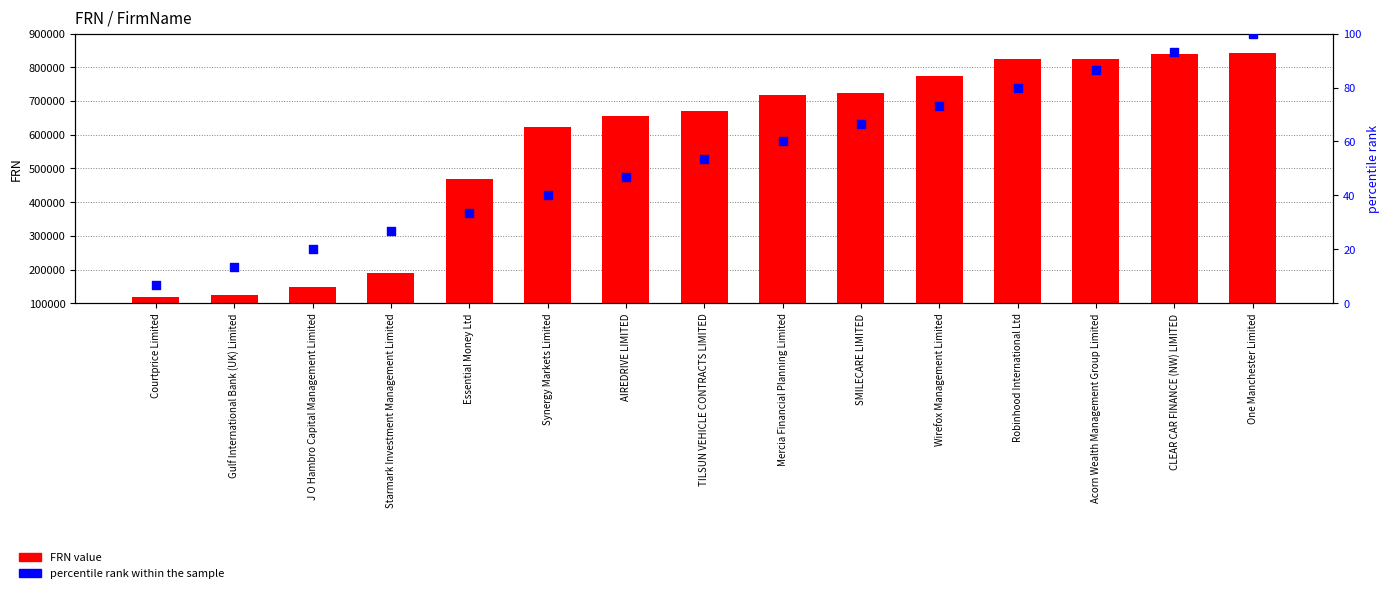

Which series reaches the minimum Y coordinate?

percentile rank within the sample